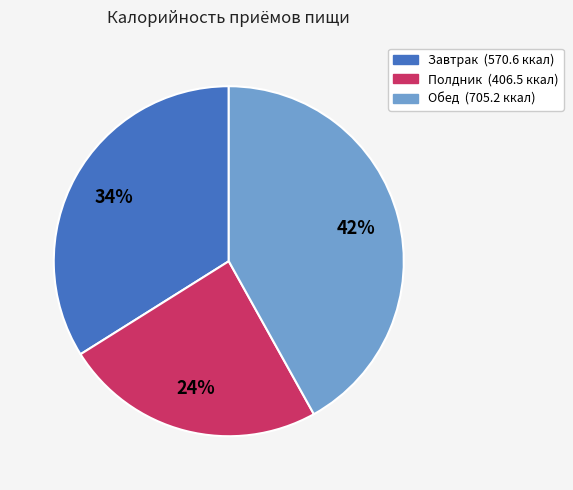

How many slices are in this pie chart?

3